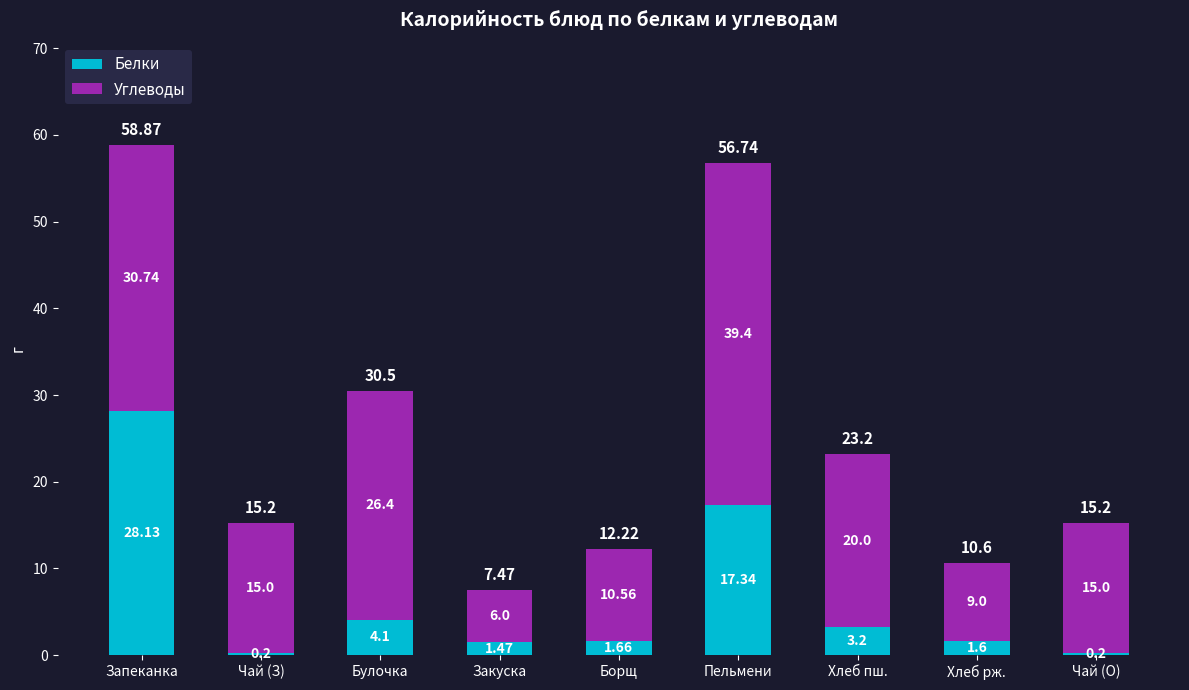

At which label does Белки first exceed 1?

Запеканка